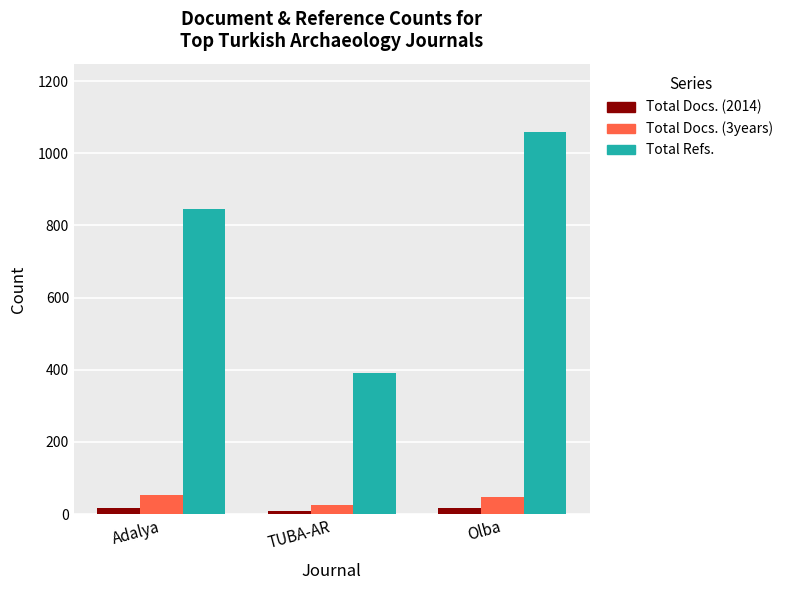

The value of Total Docs. (2014) at Adalya is 16. True or false?

True